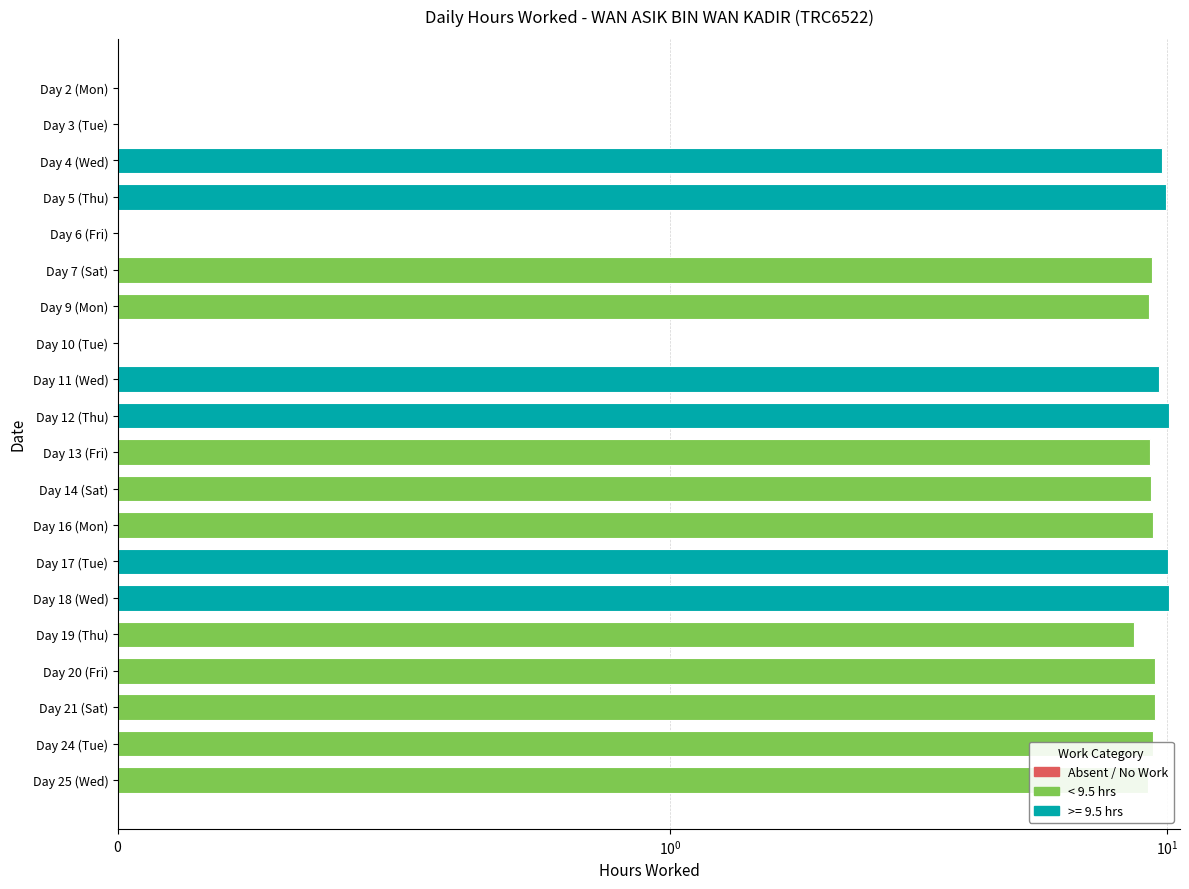

What is the maximum value shown in the chart?

10.1